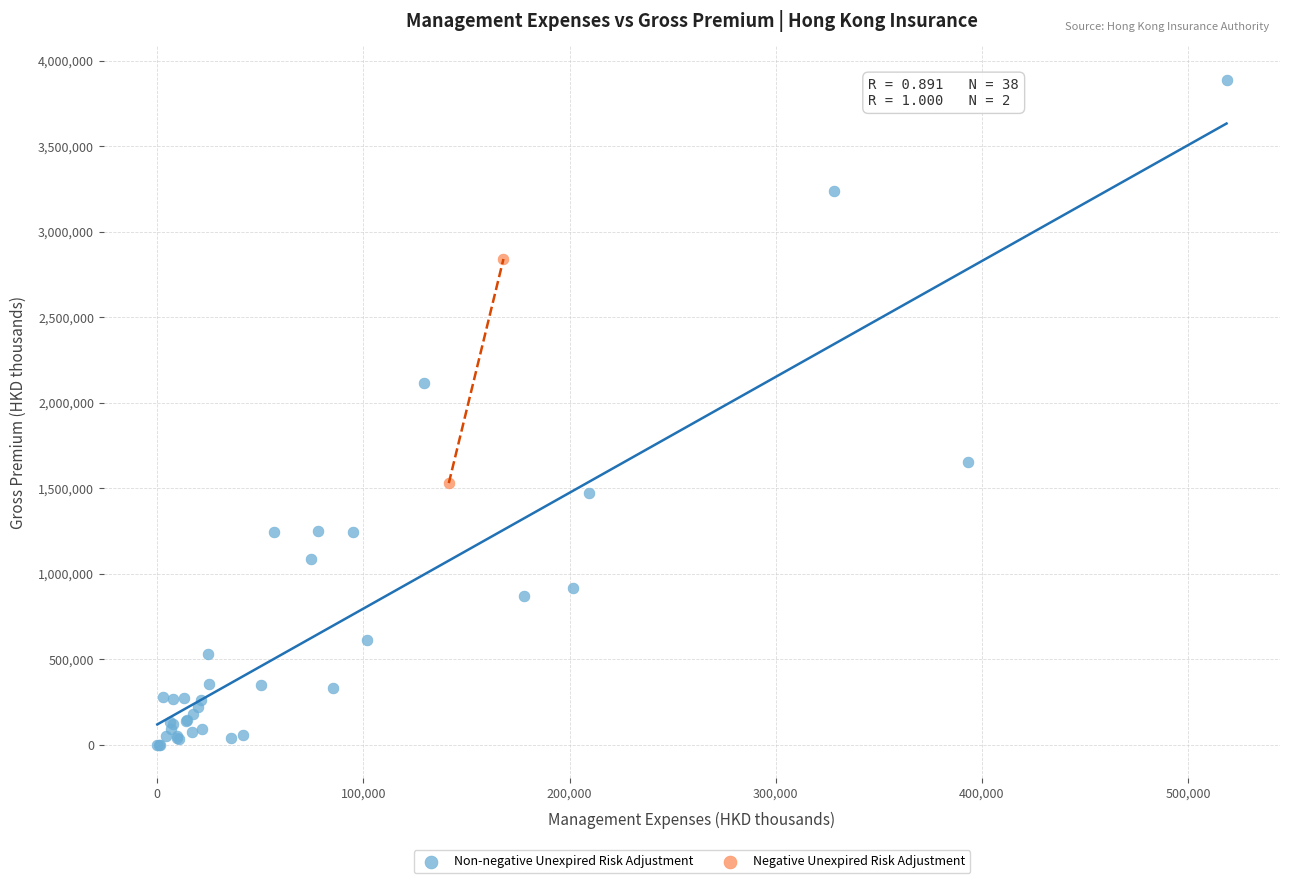

What are all the series names shown in the legend?

Non-negative Unexpired Risk Adjustment, Negative Unexpired Risk Adjustment